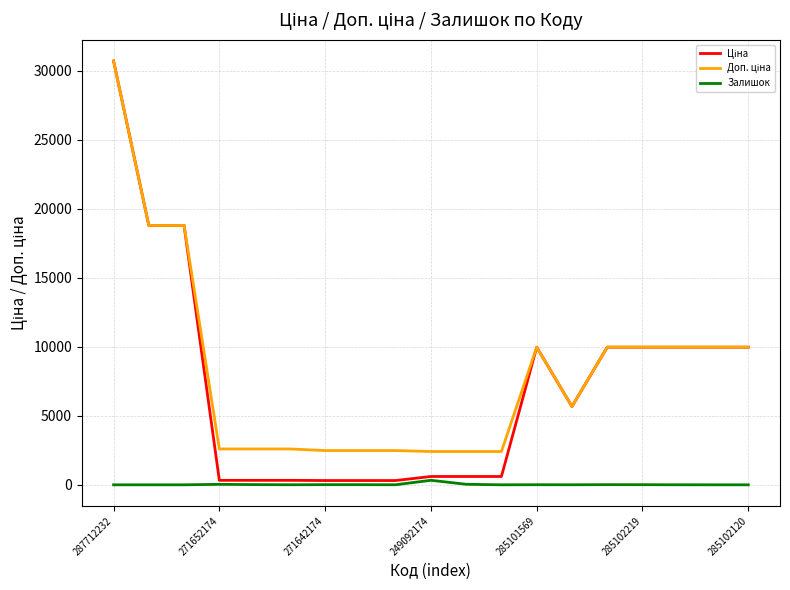

Does the chart display data point markers on the line(s)?

No